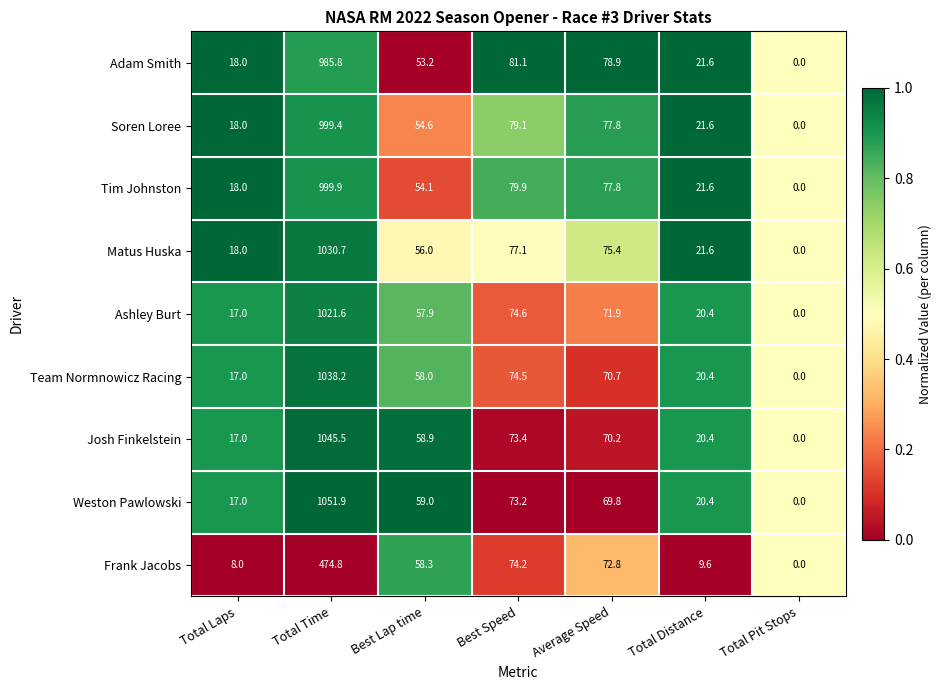

What is the sum of the Weston Pawlowski values at Average Speed and Total Pit Stops?

69.8